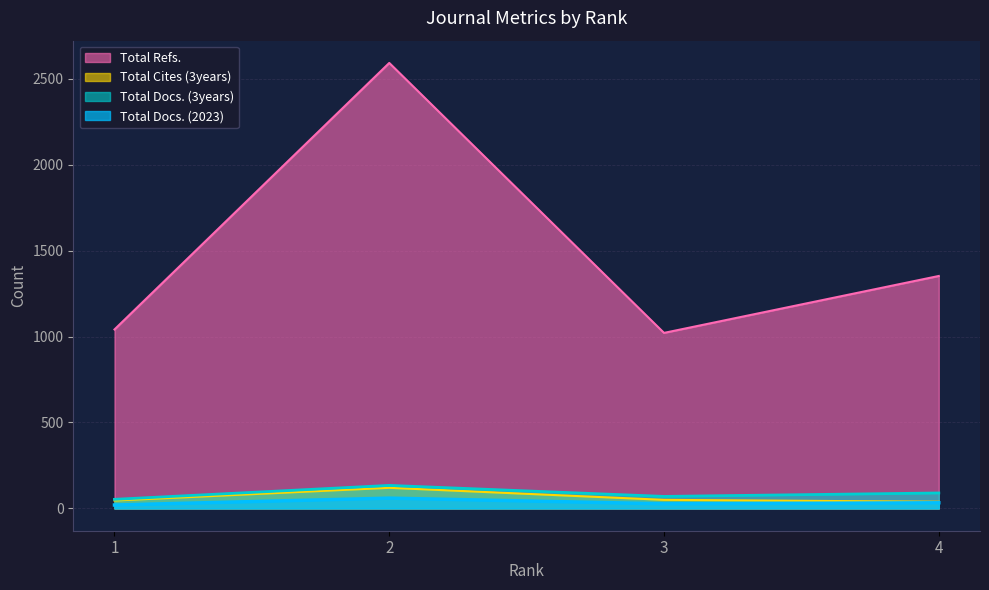

What is the value of the Total Refs. point at the 4th from the left?

1352